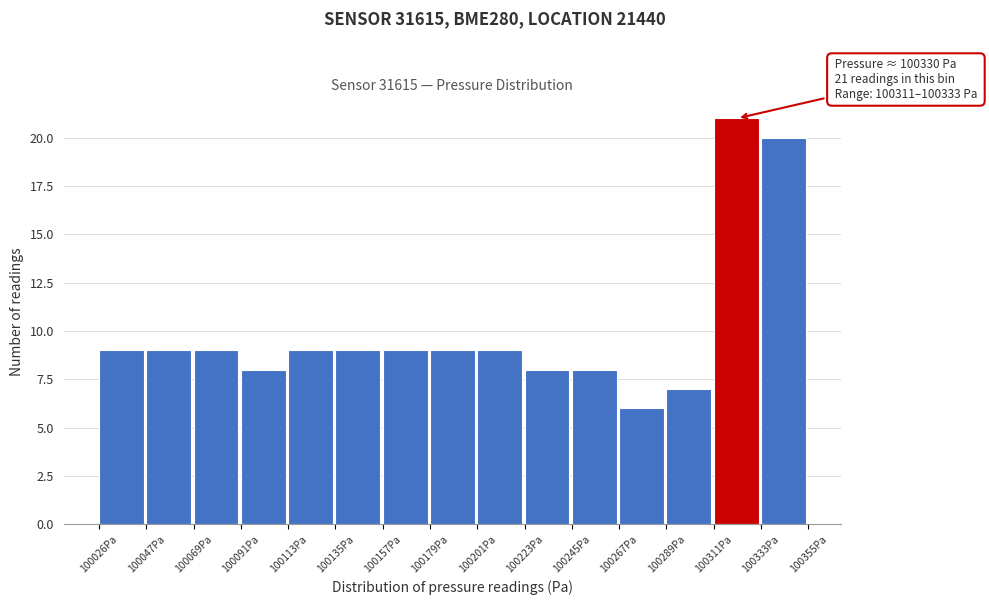

Over which range of the x-axis is the bar tallest?

100310 to 100335